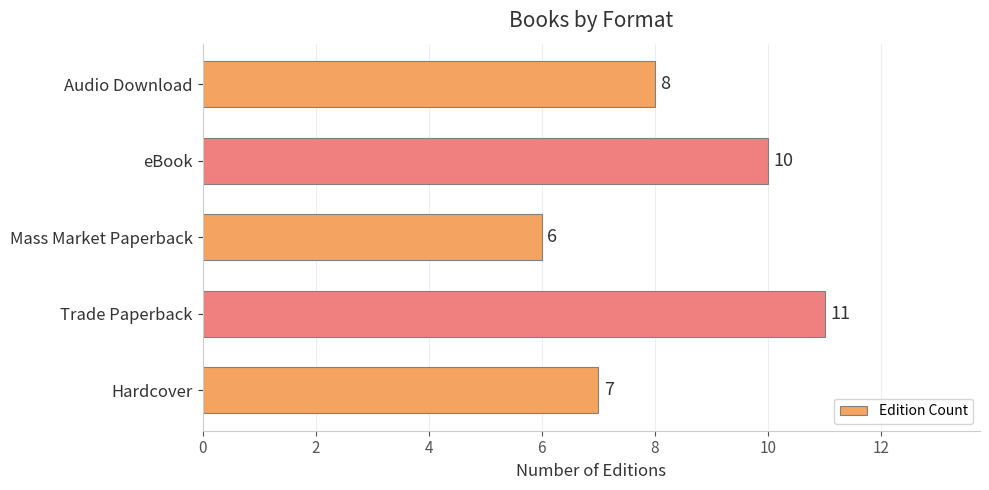

What value does the data have at Hardcover?

7